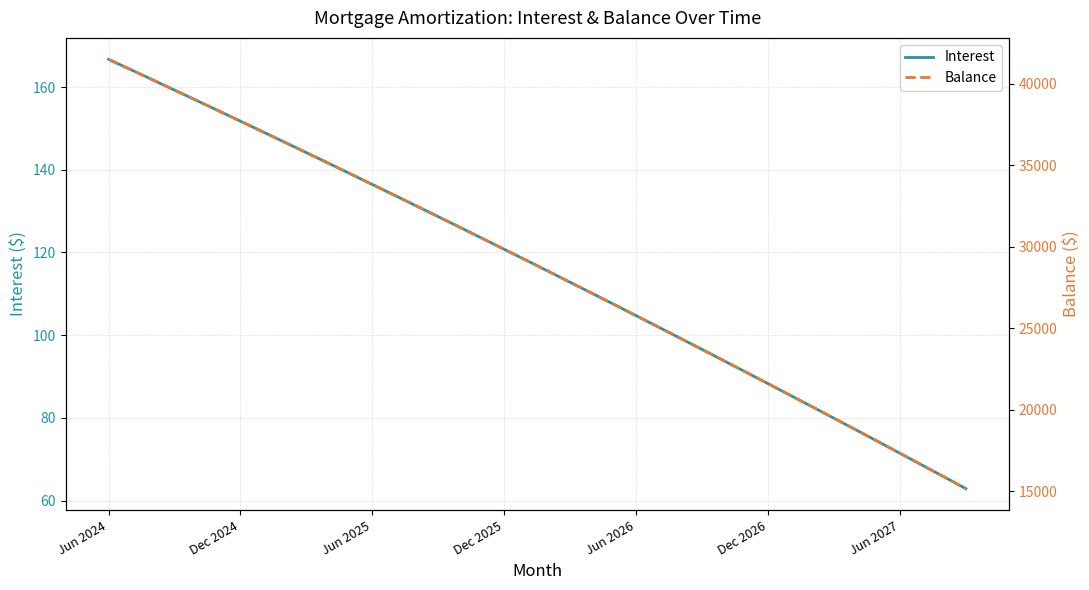

How many values in the Balance series exceed 29169?

19